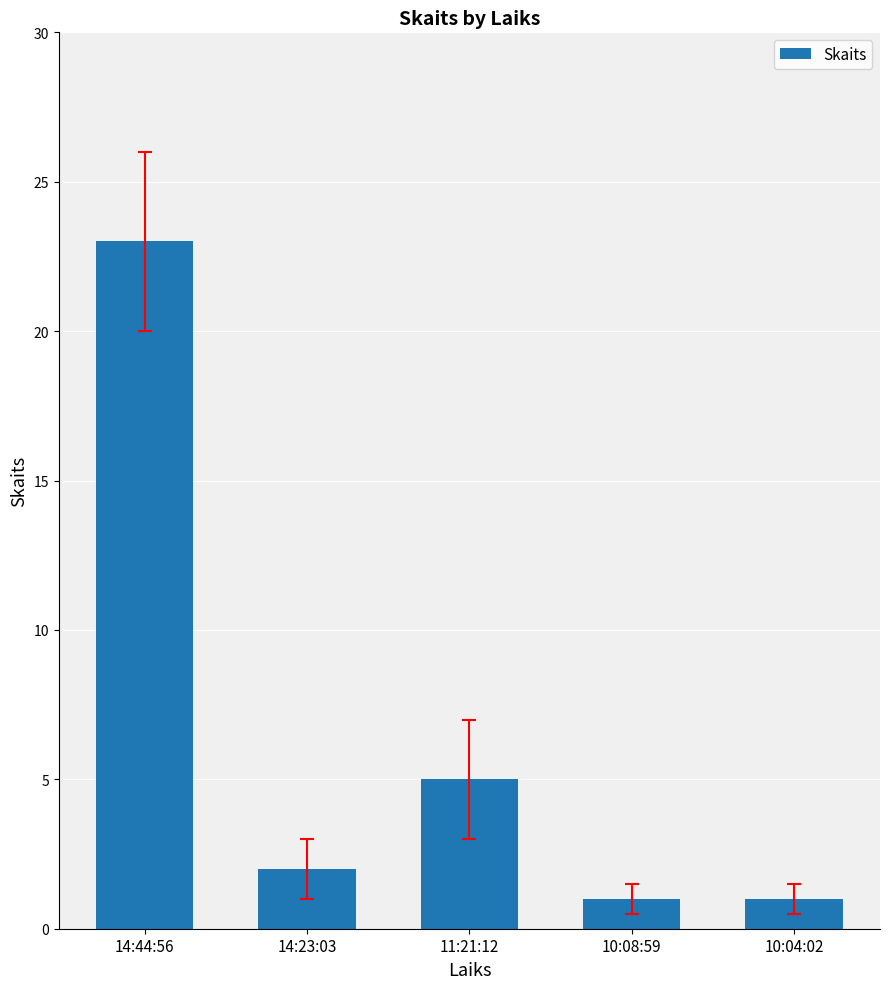

Does the chart contain stacked bars?

No